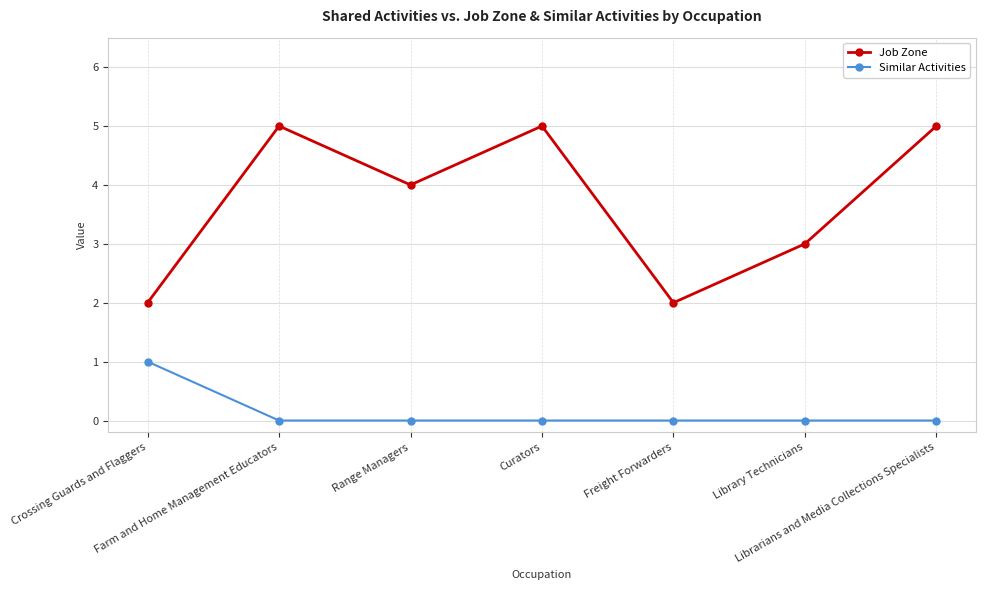

Which series has the largest range (max minus min)?

Job Zone